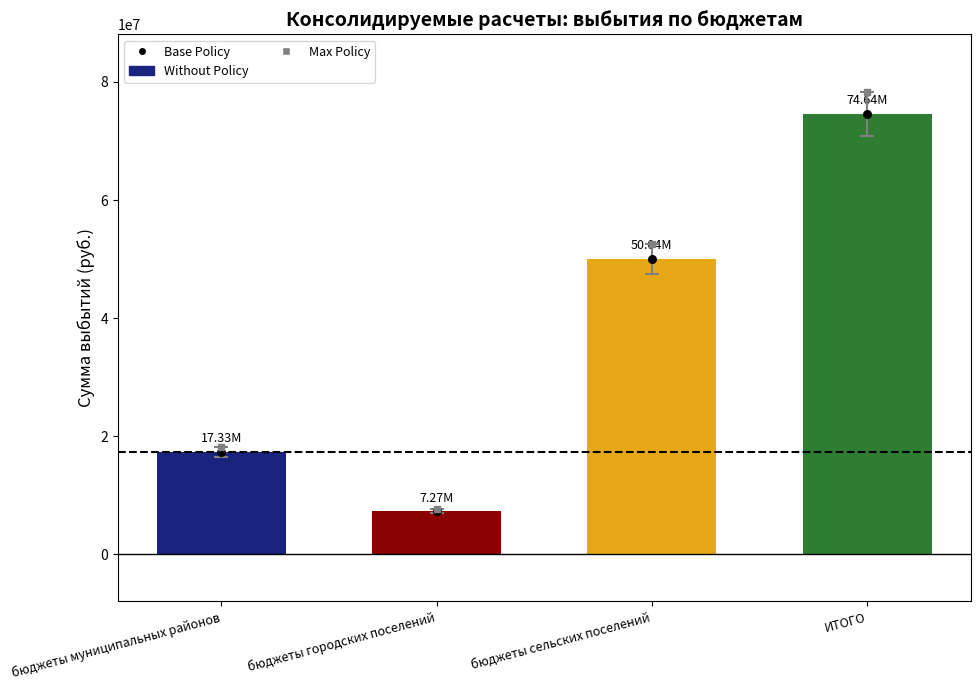

Which series has the largest Y range (max minus min)?

Max Policy